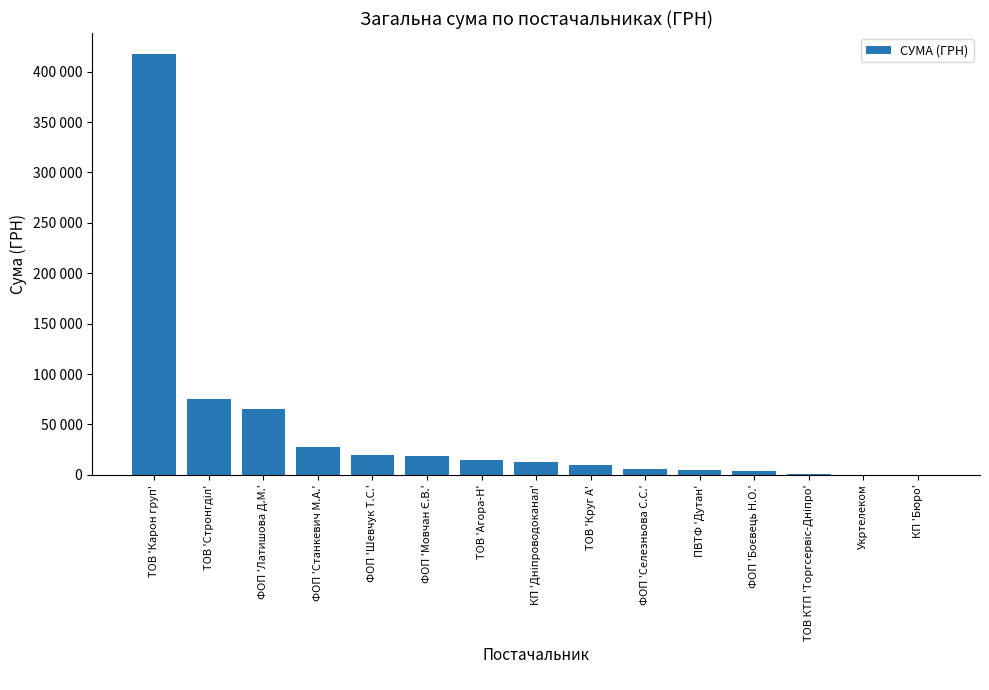

The chart shows a value of 13148.7 at ТОВ 'Круг А'. True or false?

False